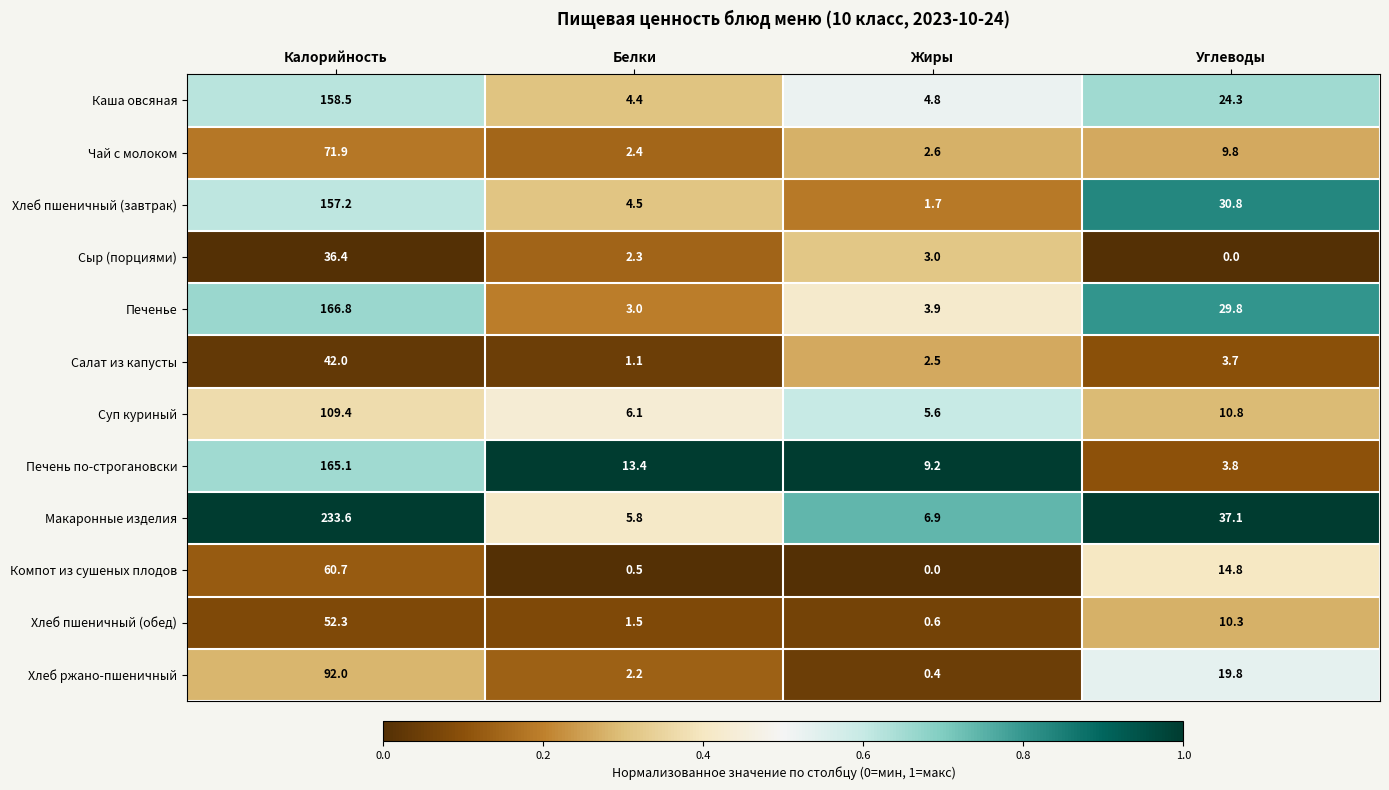

What is the approximate value of Чай с молоком at Углеводы?

9.8